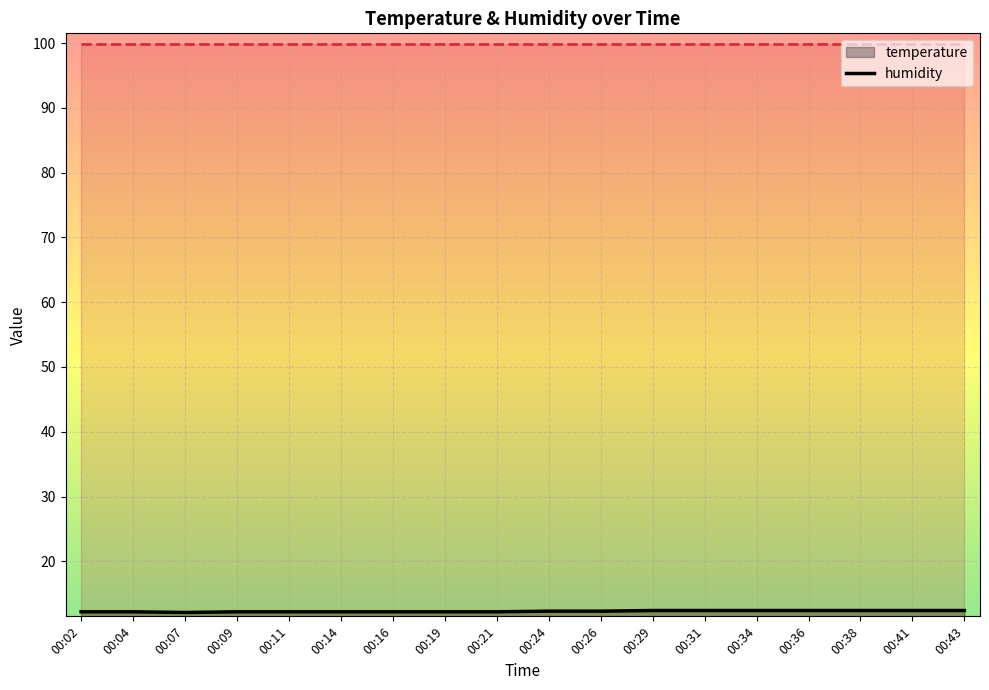

Between 00:07 and 00:19, which is larger?

00:19